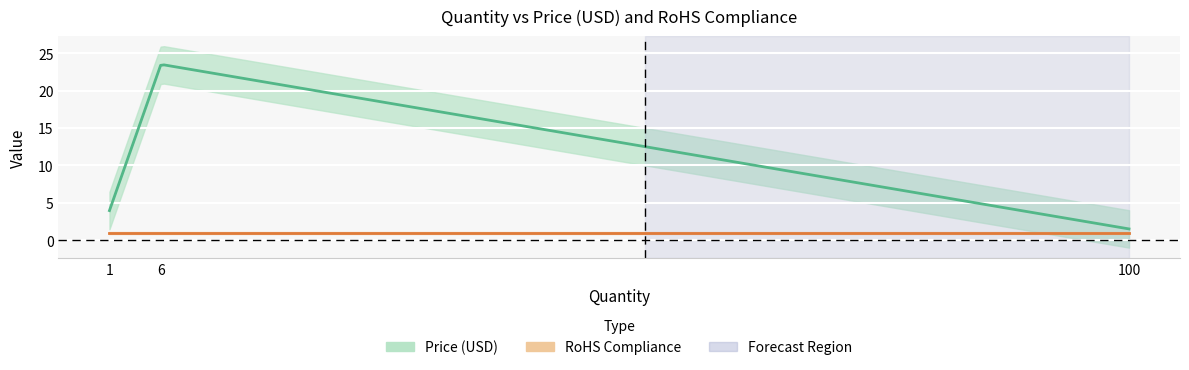

List the series in order of their peak value, highest first.

Price (USD), RoHS Compliance